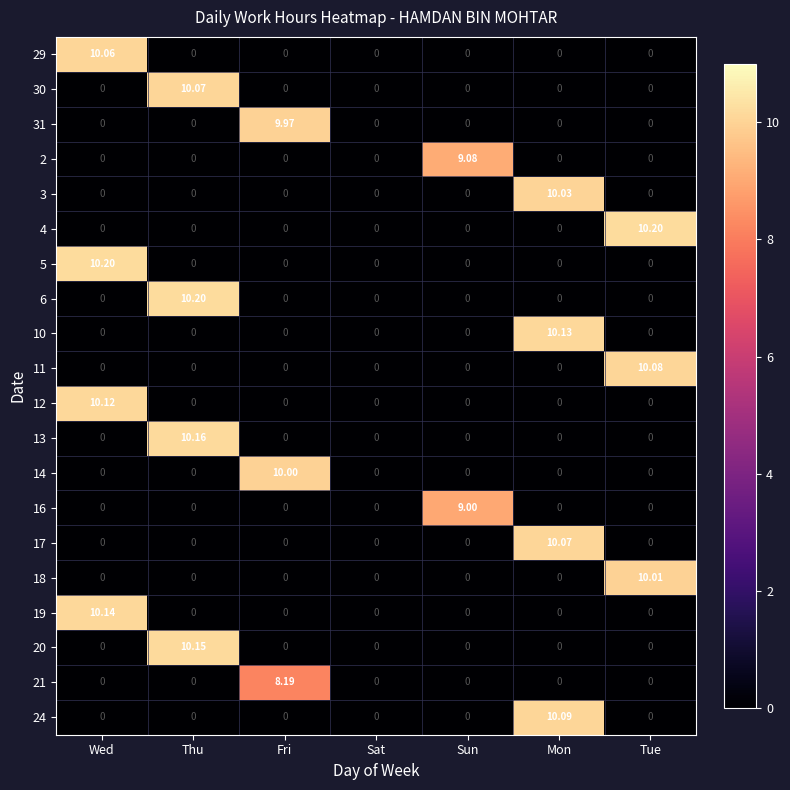

At which category is the sum across all series the highest?

Thu